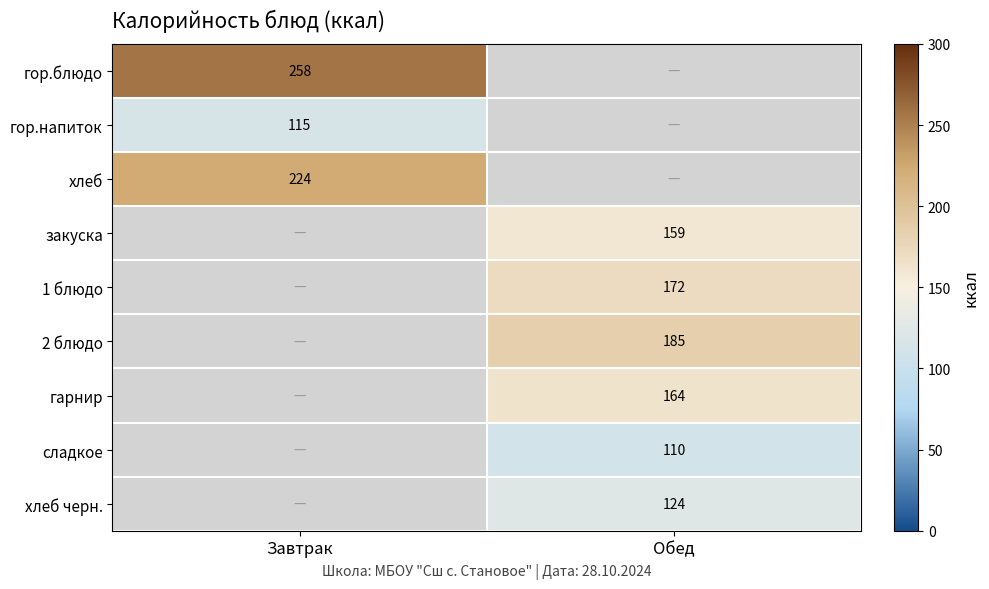

The сладкое series shows 110.0 at Обед. True or false?

True